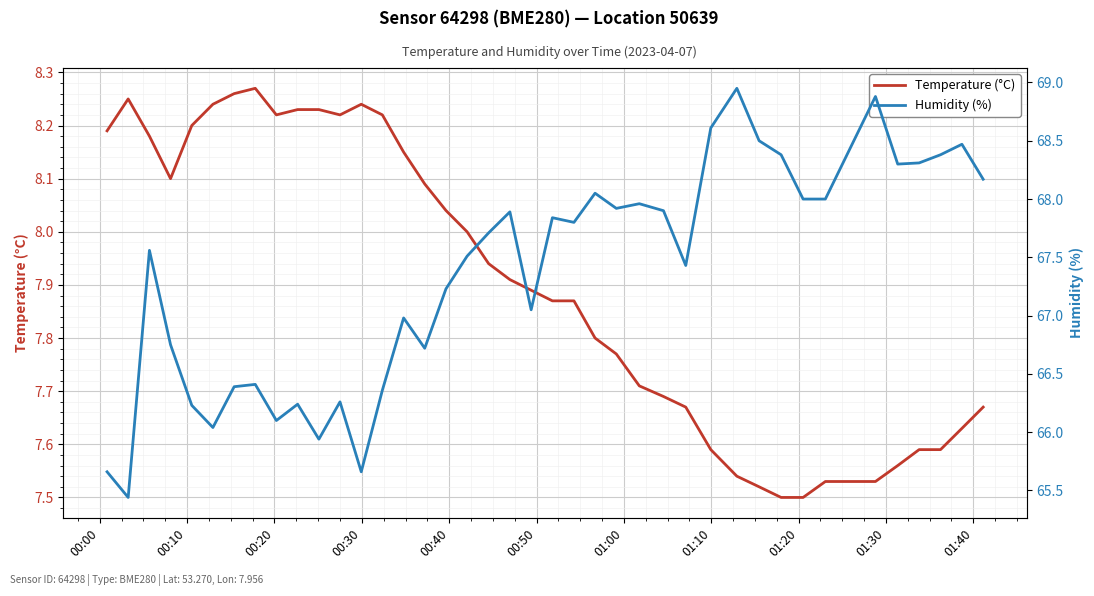

Reading left to right, list all the values displayed in this chart.

Temperature (°C): 8.2	8.2	8.2	8.1	8.2	8.2	8.3	8.3	8.2	8.2	8.2	8.2	8.2	8.2	8.2	8.1	8.0	8.0	7.9	7.9	7.9	7.9	7.9	7.8	7.8	7.7	7.7	7.7	7.6	7.5	7.5	7.5	7.5	7.5	7.5	7.6	7.6	7.6	7.6	7.7
Humidity (%): 65.7	65.4	67.6	66.8	66.2	66.0	66.4	66.4	66.1	66.2	65.9	66.3	65.7	66.4	67.0	66.7	67.2	67.5	67.7	67.9	67.0	67.8	67.8	68.0	67.9	68.0	67.9	67.4	68.6	69.0	68.5	68.4	68.0	68.0	68.9	68.3	68.3	68.4	68.5	68.2